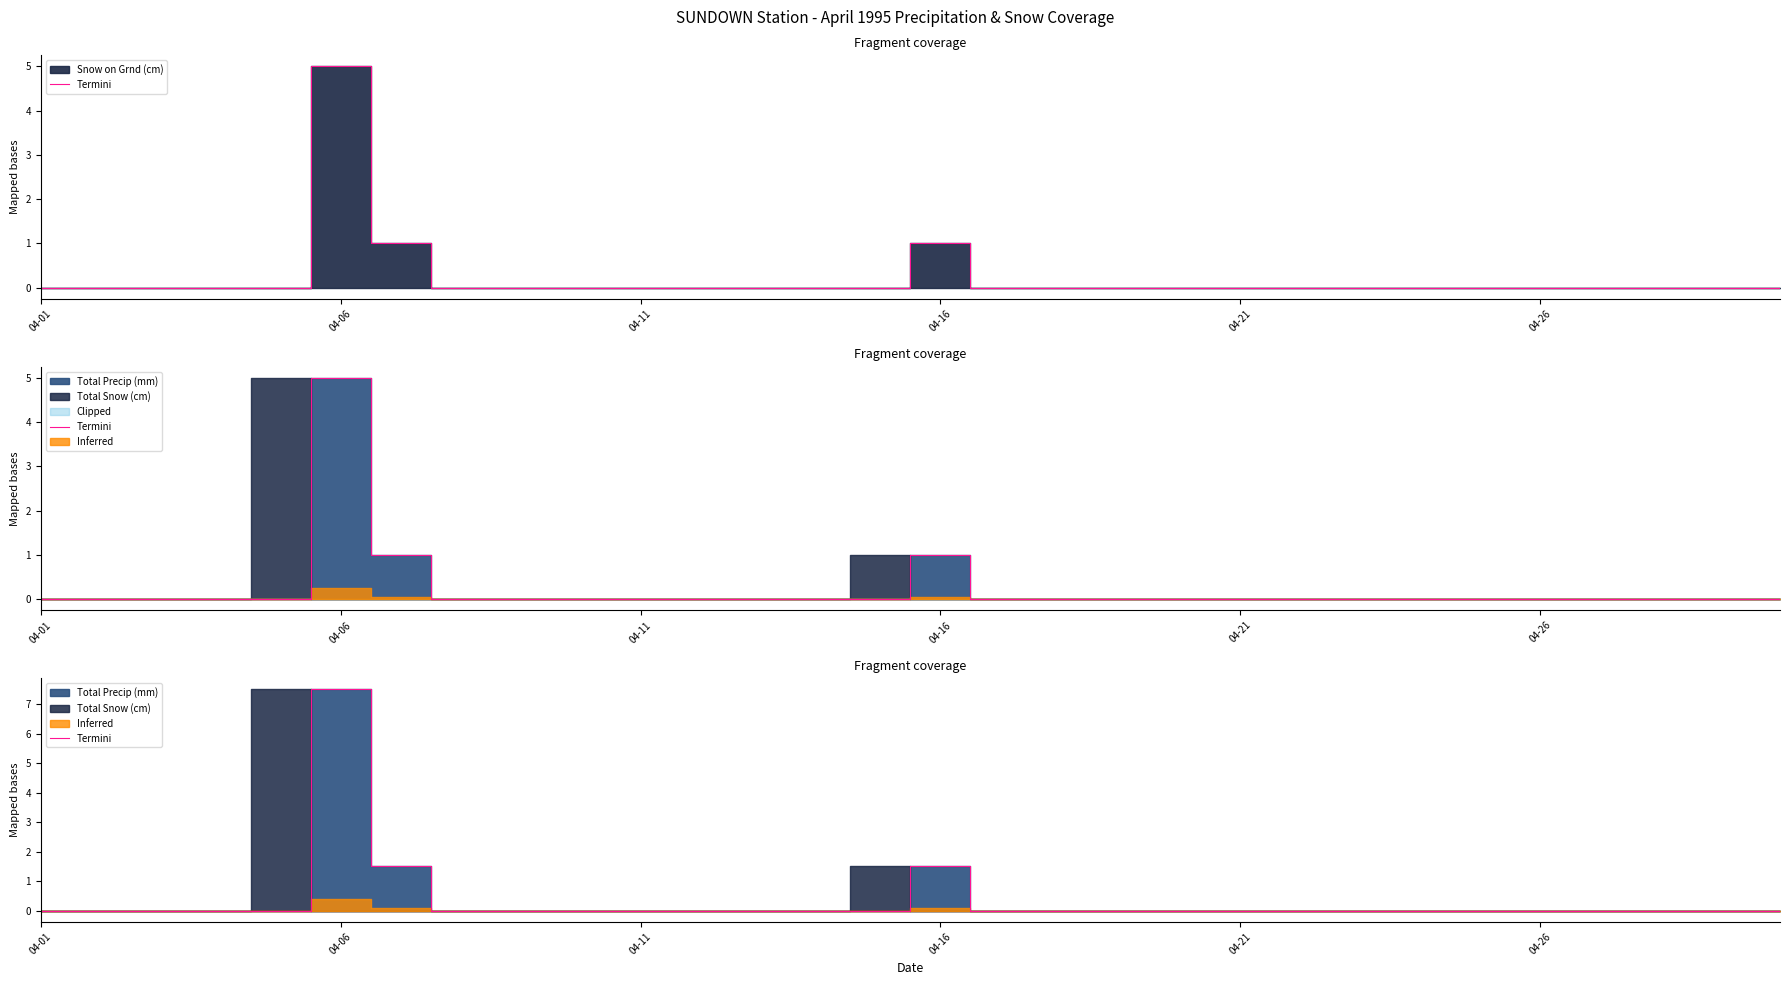

Which has a higher value, 17 or 04-26?

04-26